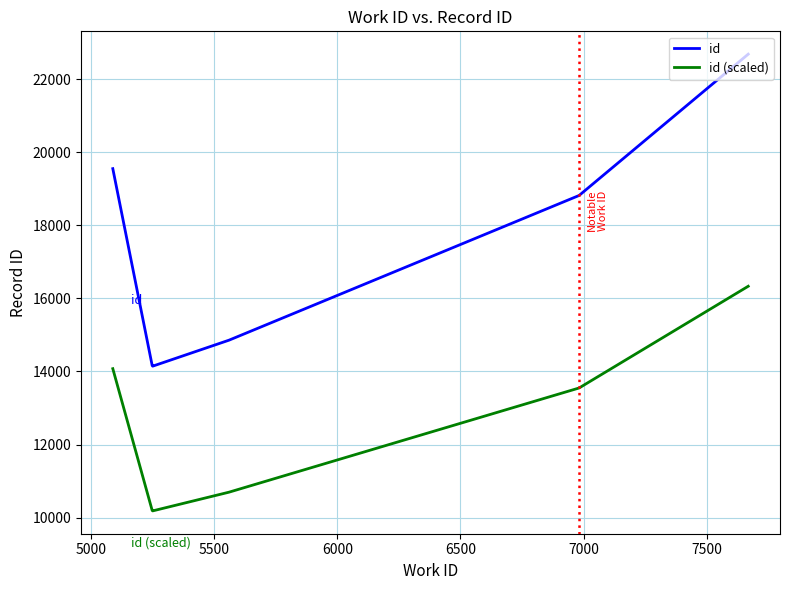

How many lines are shown in the chart?

2